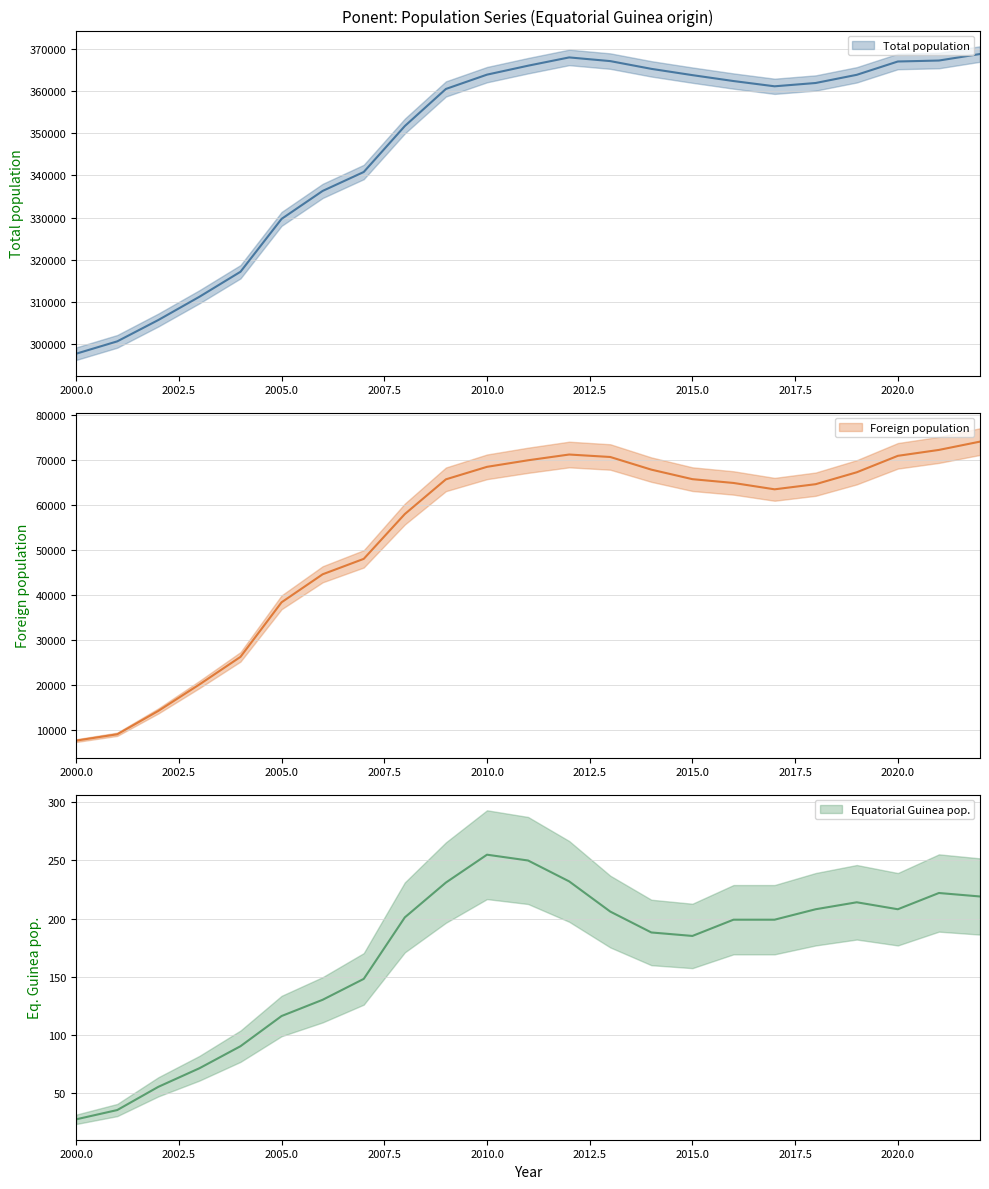

What is the sum of all Foreign population values?

1223659